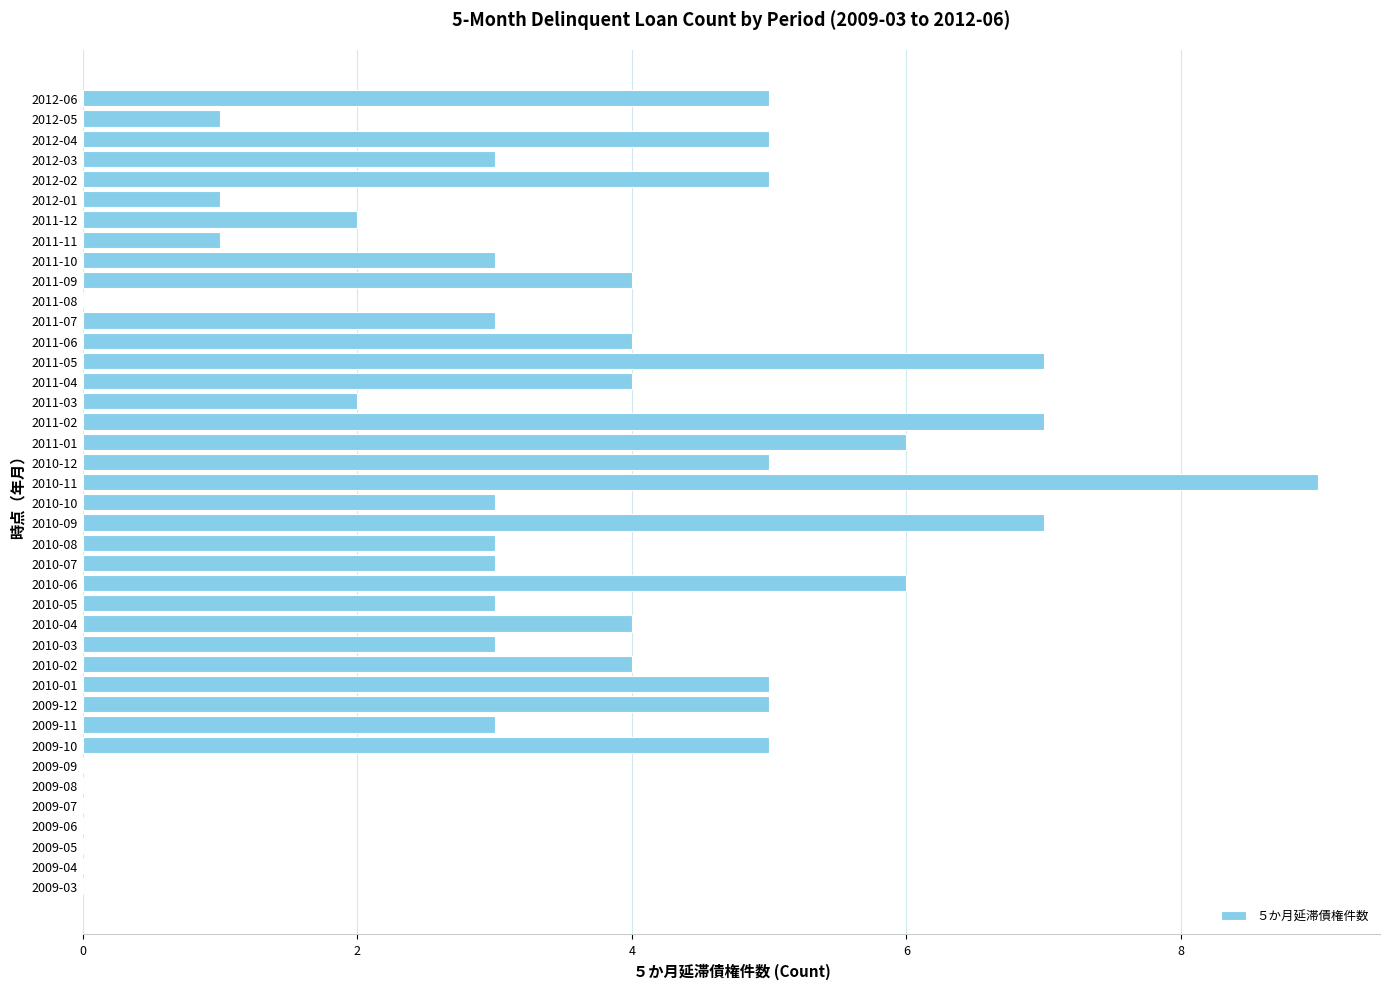

Count the number of data series in this chart.

1